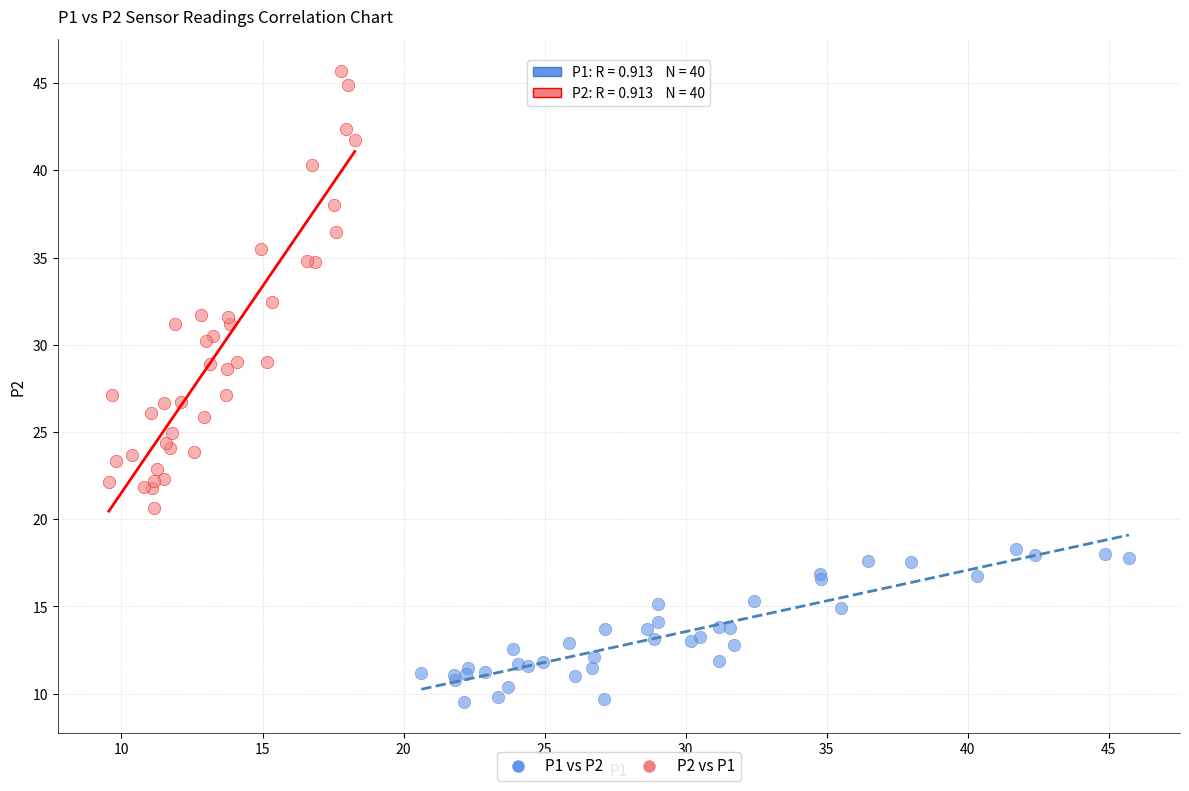

Which series contains the highest Y value?

P2 vs P1